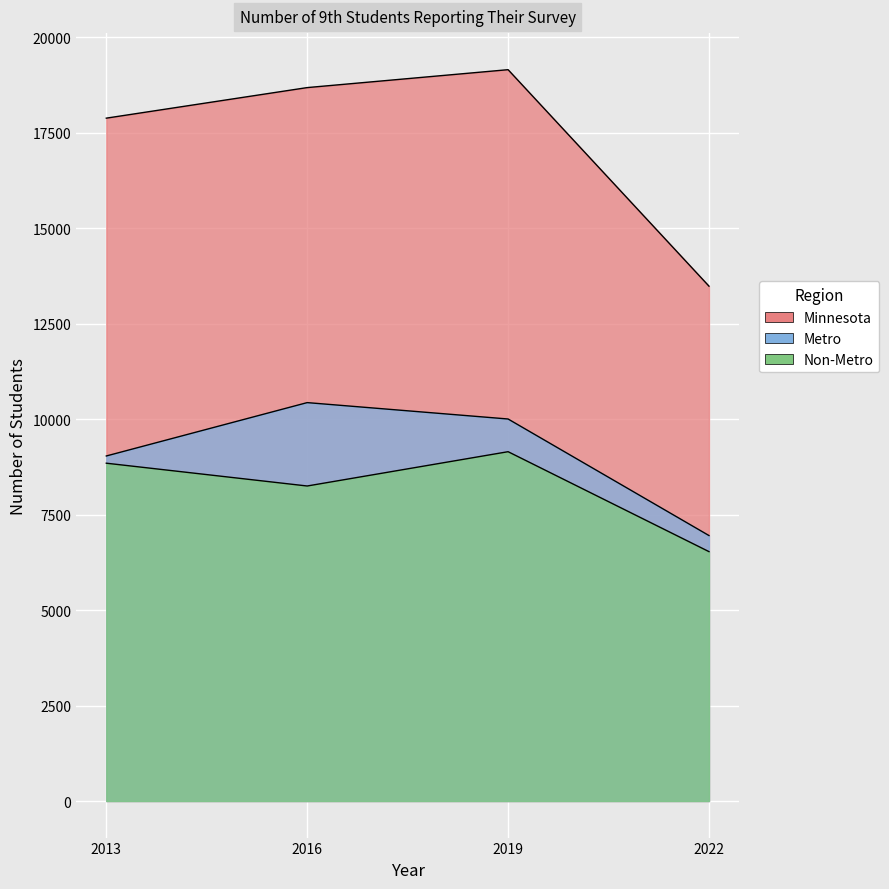

True or false: Non-Metro and Minnesota intersect in this chart.

False